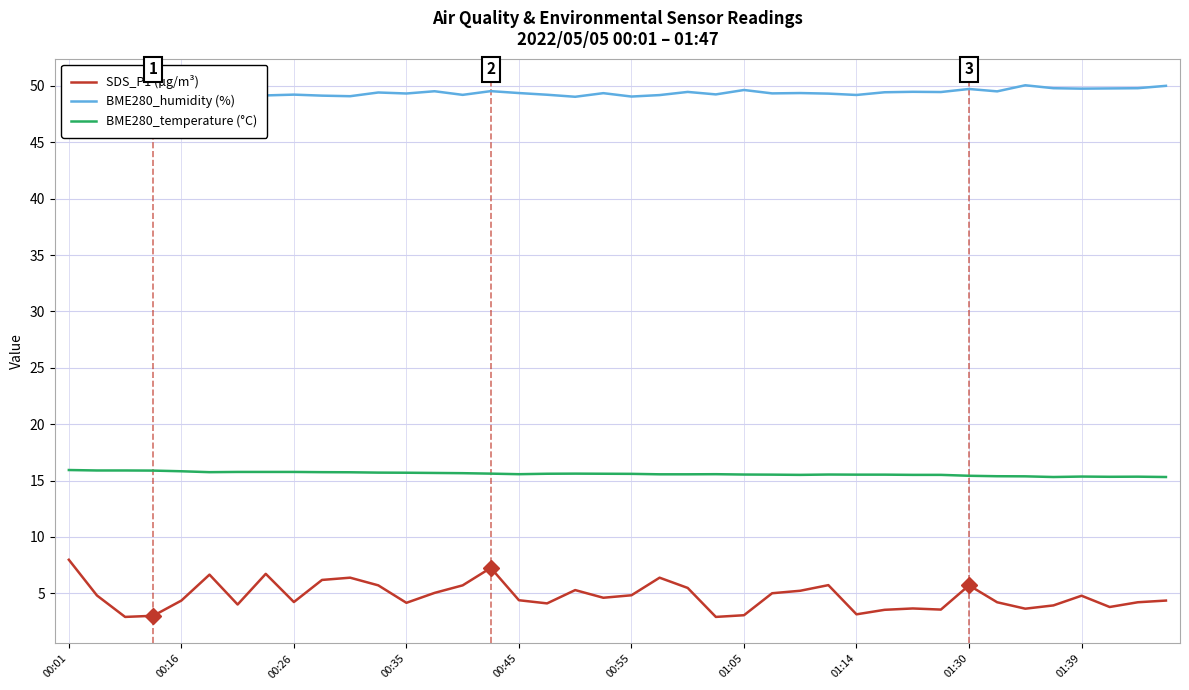

True or false: BME280_temperature (°C) and SDS_P1 (µg/m³) intersect in this chart.

False